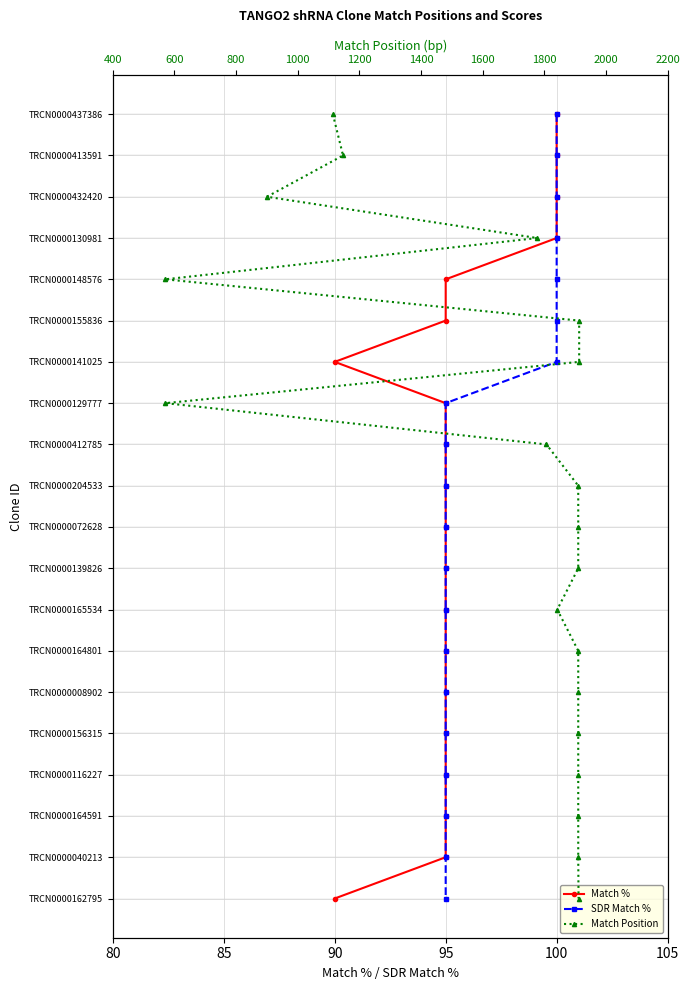

Which series has the largest range (max minus min)?

Match %